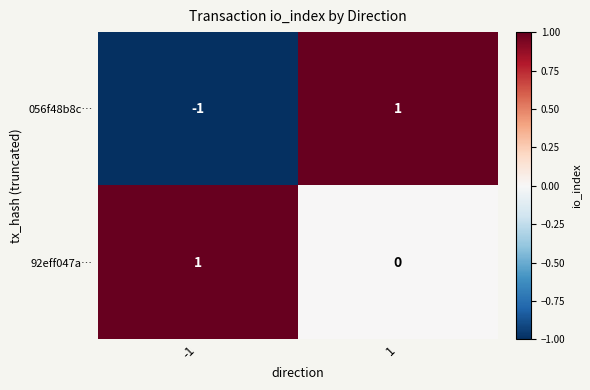

How many data points in 92eff047a… are less than 1?

1